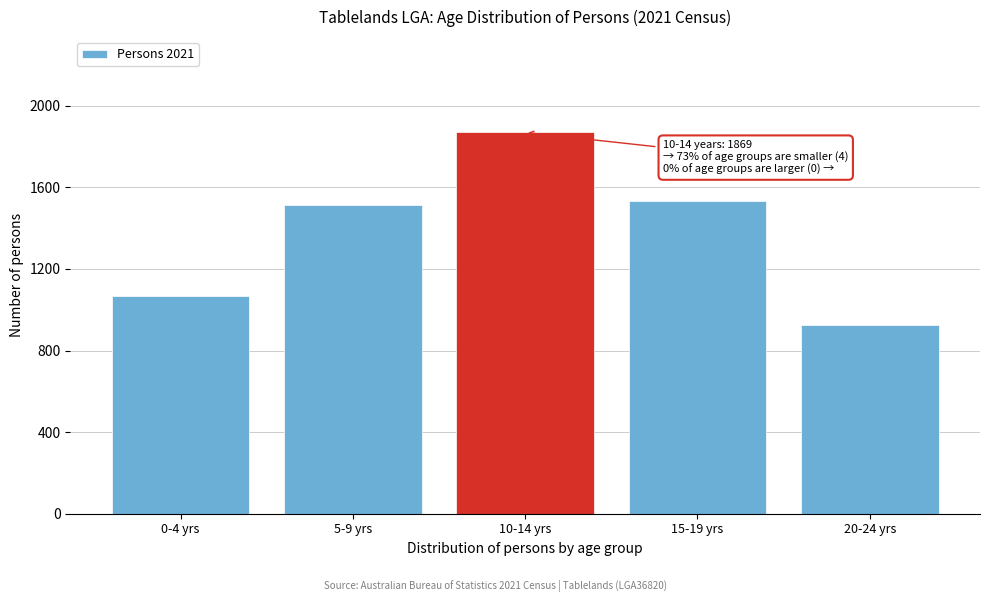

Reading left to right, list all the values displayed in this chart.

0-4 yrs=1067	5-9 yrs=1513	10-14 yrs=1869	15-19 yrs=1533	20-24 yrs=926